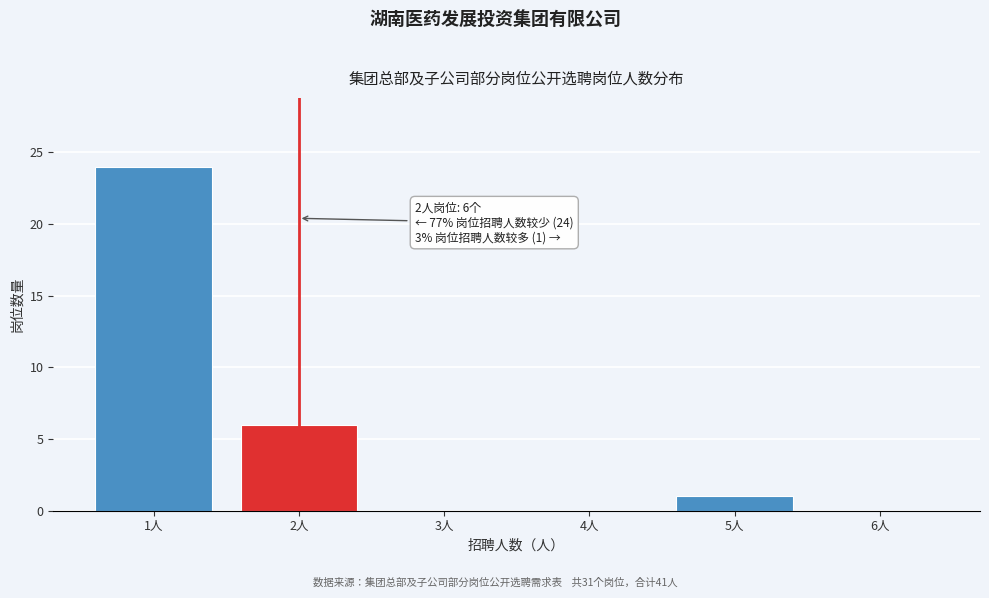

Which range on the x-axis has the tallest bar?

0.5 to 1.5